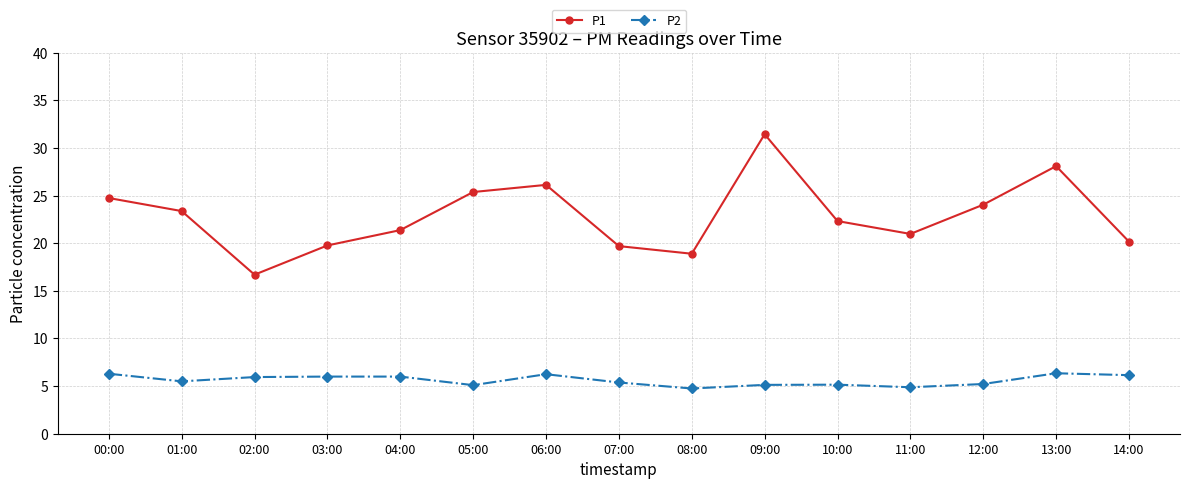

What is the sum of all P2 values?

84.1